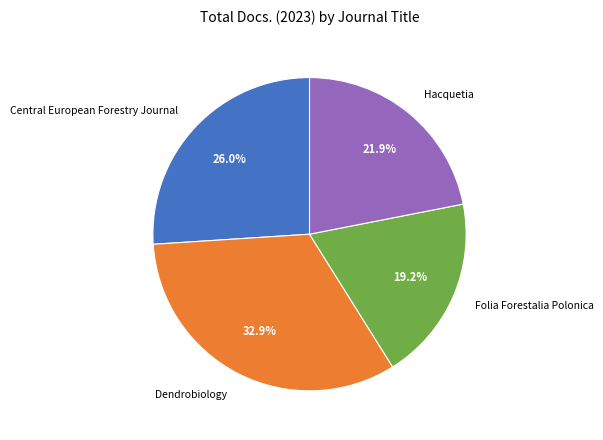

How many slices are in this pie chart?

4